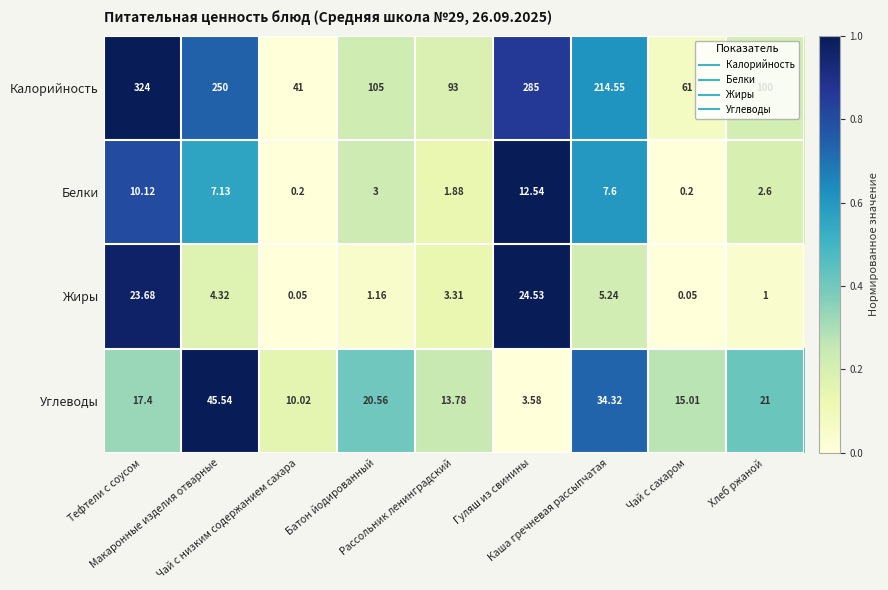

Which series has the largest total across all categories?

Калорийность